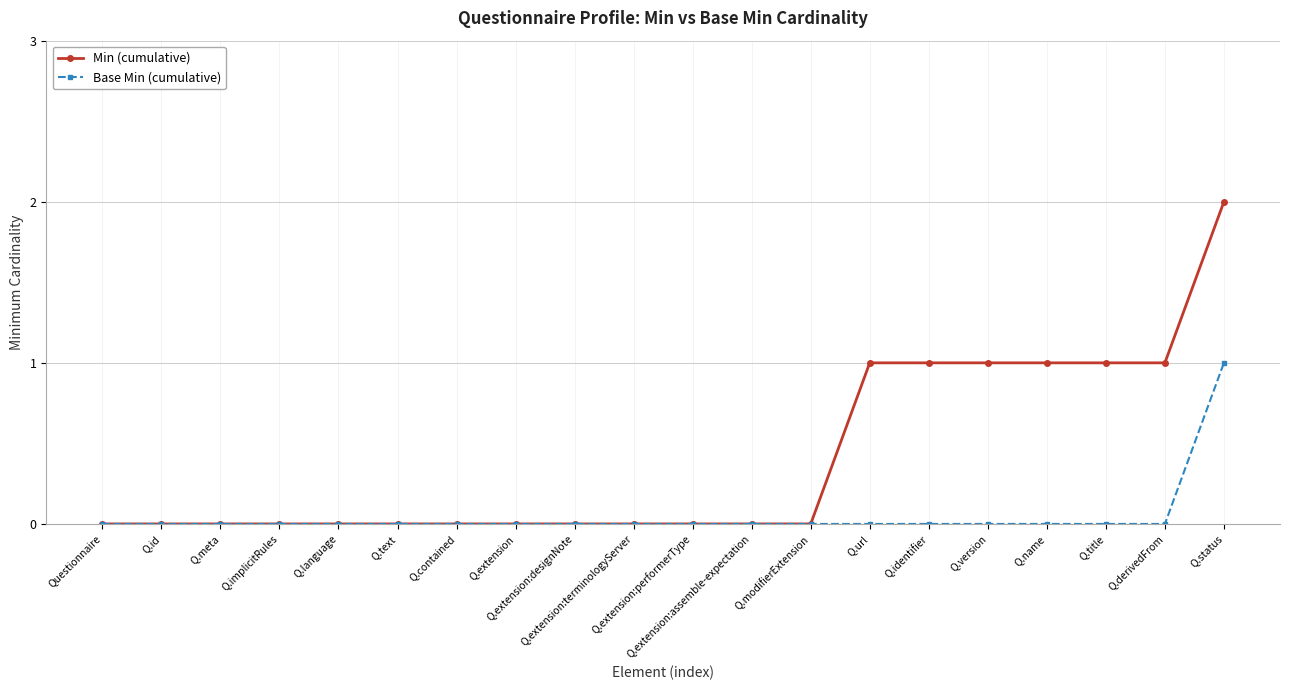

Is the value of Min (cumulative) at Q.derivedFrom greater than the value of Base Min (cumulative) at Q.implicitRules?

Yes